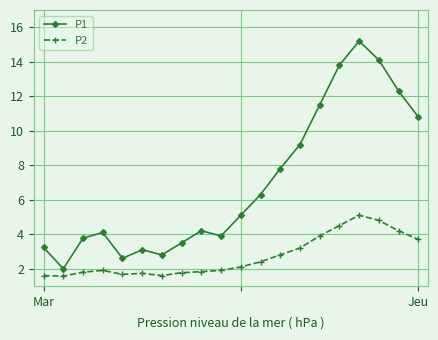

List the series in order of their peak value, highest first.

P1, P2